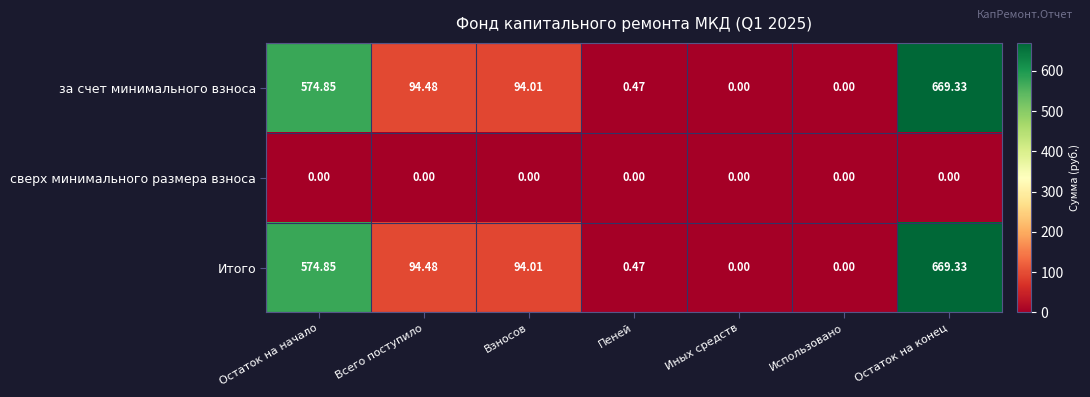

At which category is the sum across all series the highest?

Остаток на конец